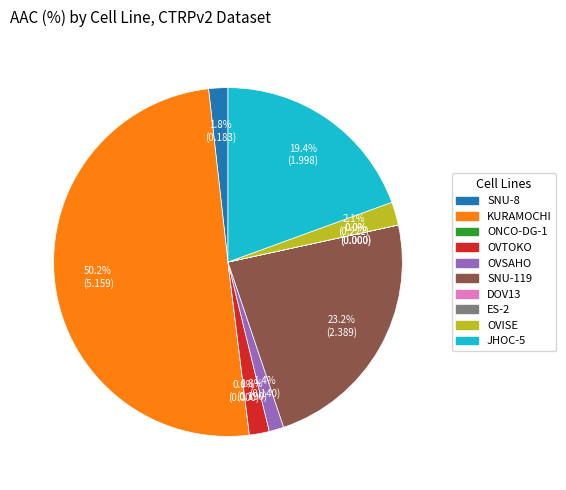

What is the largest slice in the pie chart?

KURAMOCHI